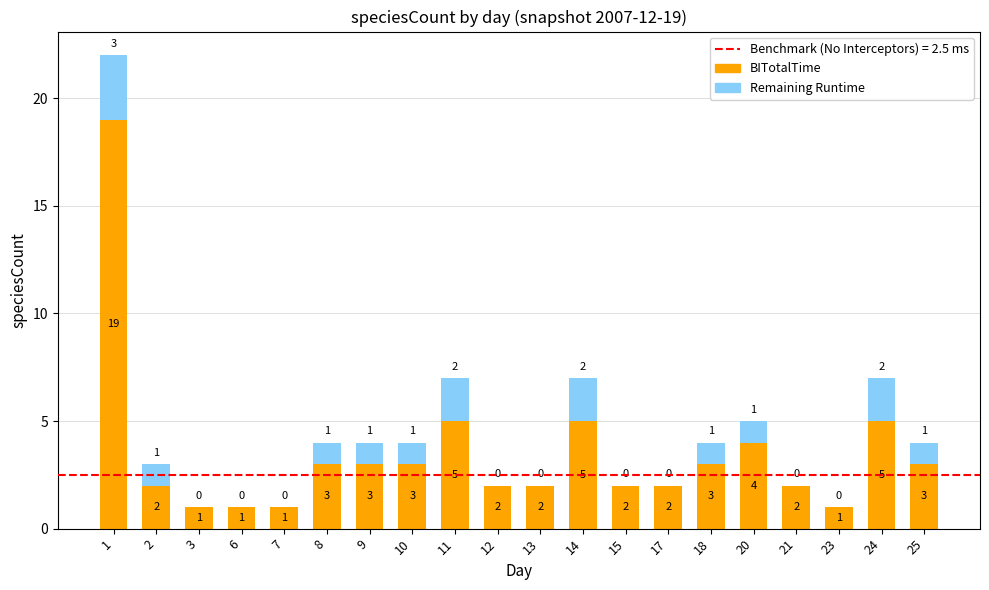

What is the total value across all series at 20?

5